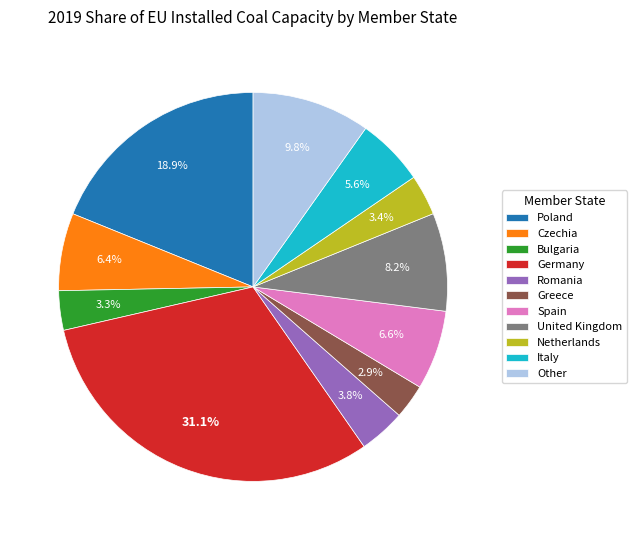

Which has a higher value, Other or Czechia?

Other